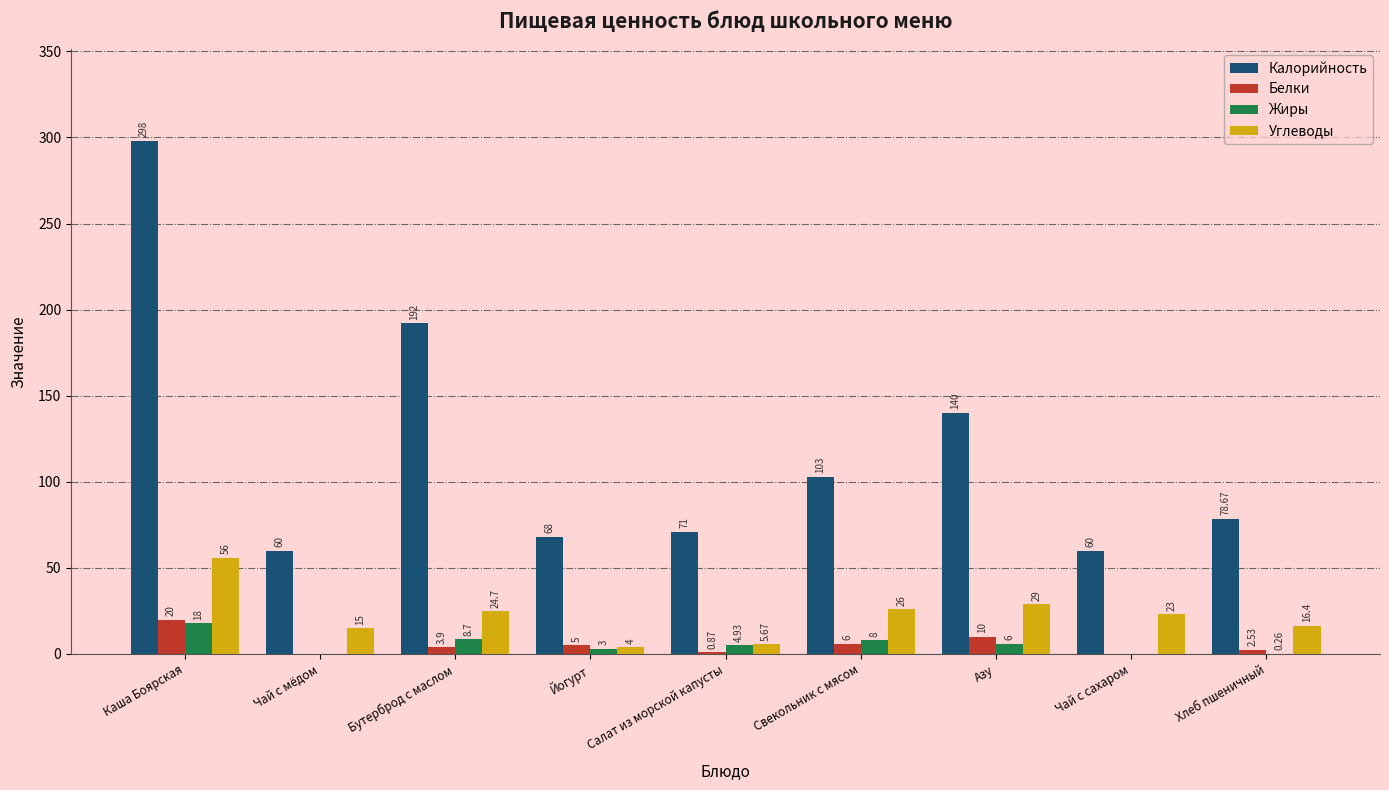

Where does the Калорийность series first go above 78?

Каша Боярская